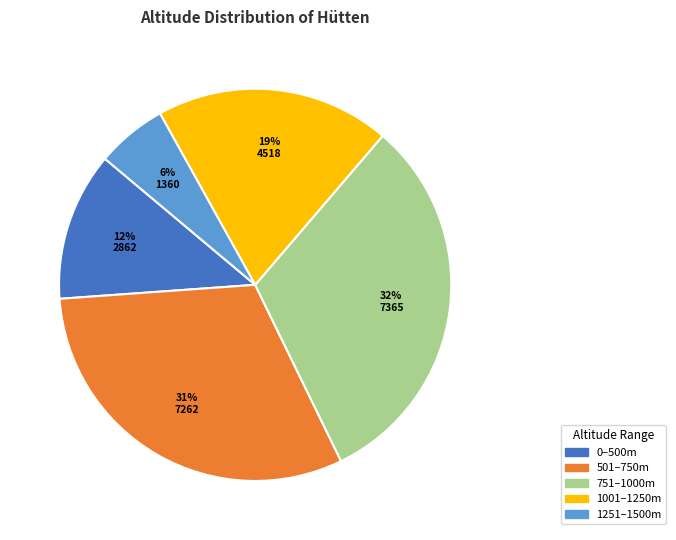

Is there any slice that represents more than half of the pie?

No